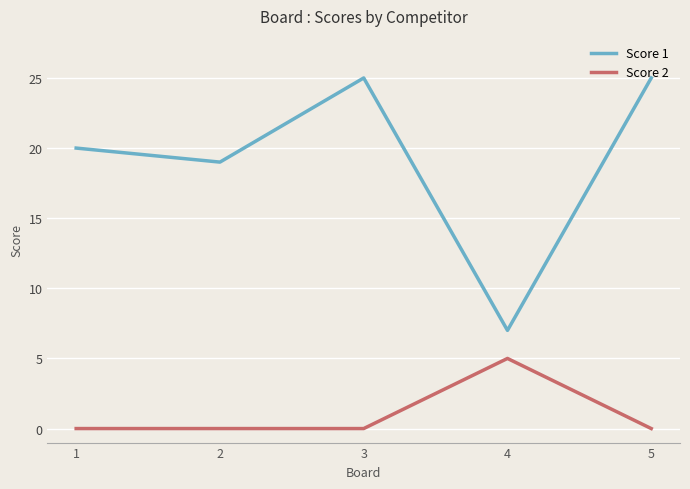

Between 3 and 4, which series saw the biggest shift?

Score 1